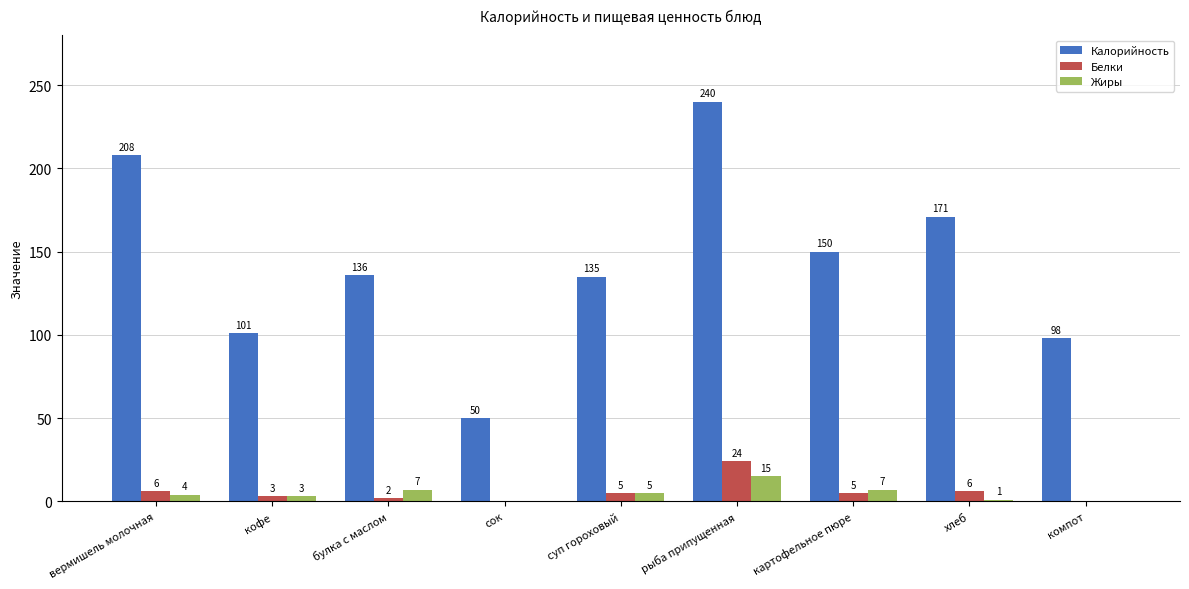

How many groups of bars are there?

9